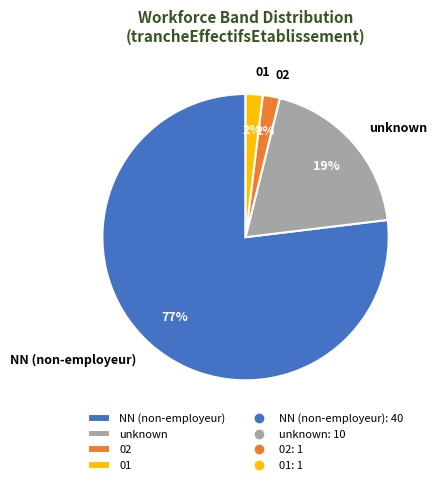

Which category has the biggest portion of the pie?

NN (non-employeur)